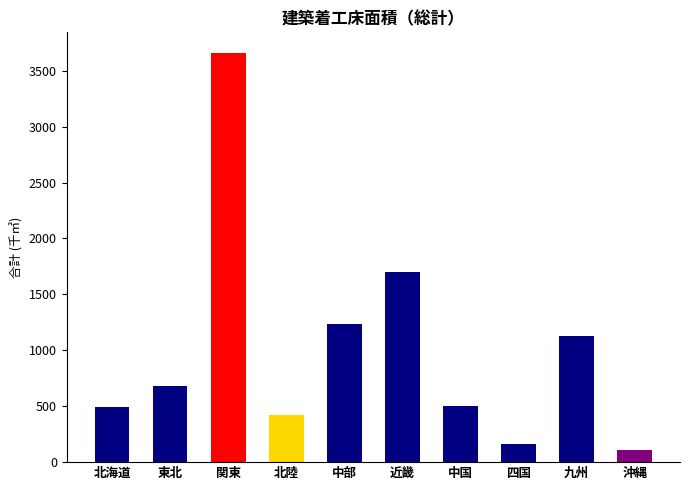

What is the smallest value displayed?

108.1